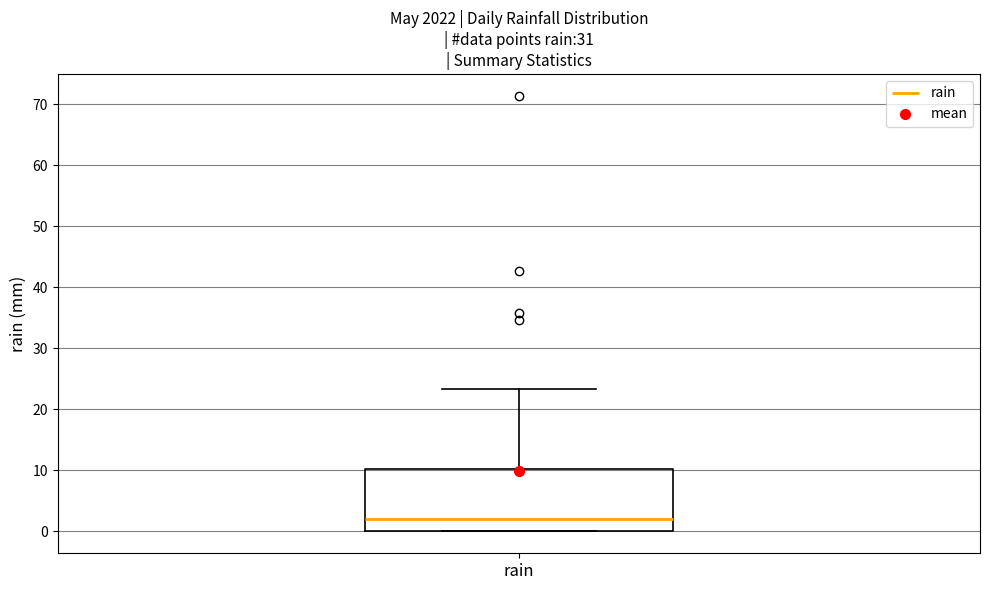

Read this box plot against the y-axis: the position of the median line, the range covered by the box, and the ends of both whiskers. The values are not printed on the chart, so give them approximately, as read against the axis.

median 2, box 0 to 10, whiskers 0 to 23